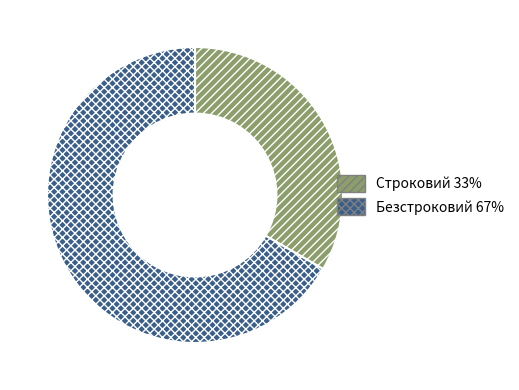

Which has a higher value, Безстроковий or Строковий?

Безстроковий